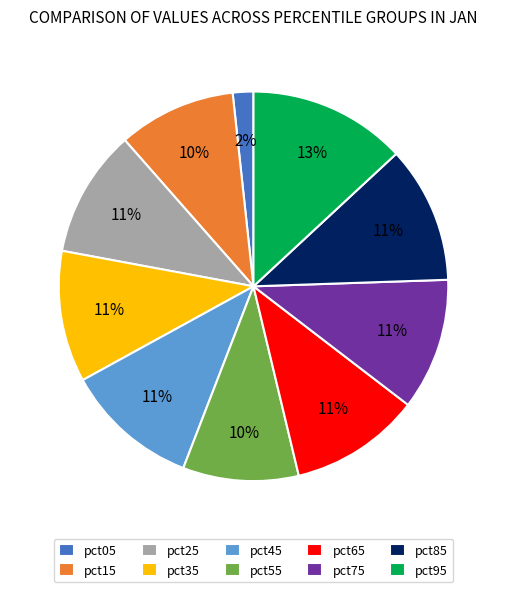

Does any single category account for the majority?

No